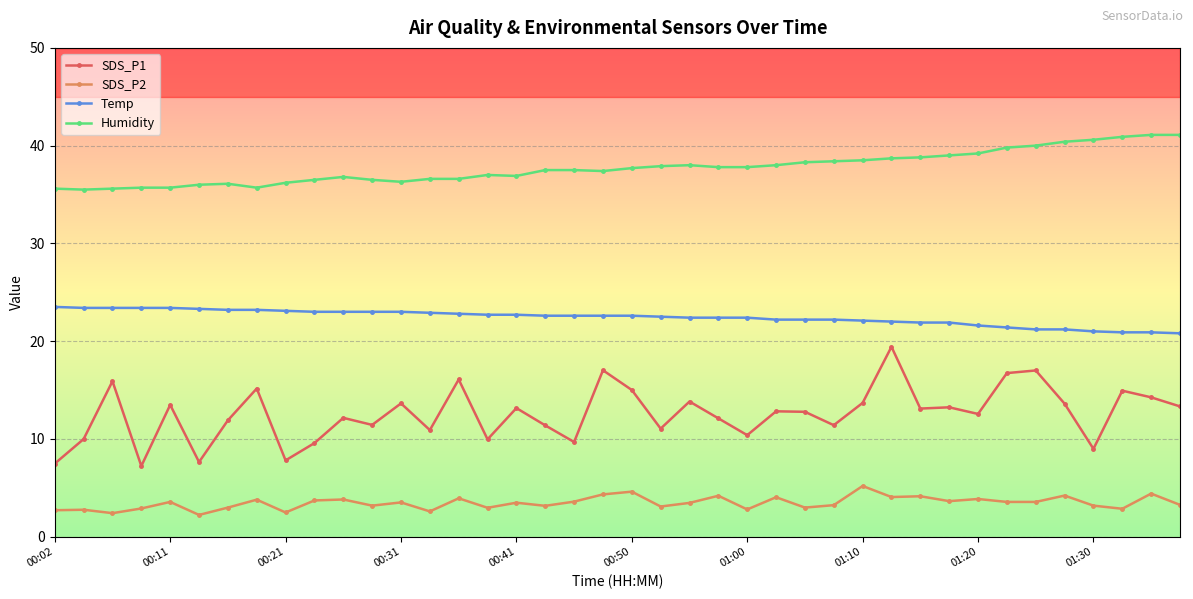

What is the difference between the maximum and minimum values in the SDS_P1 series?

12.2